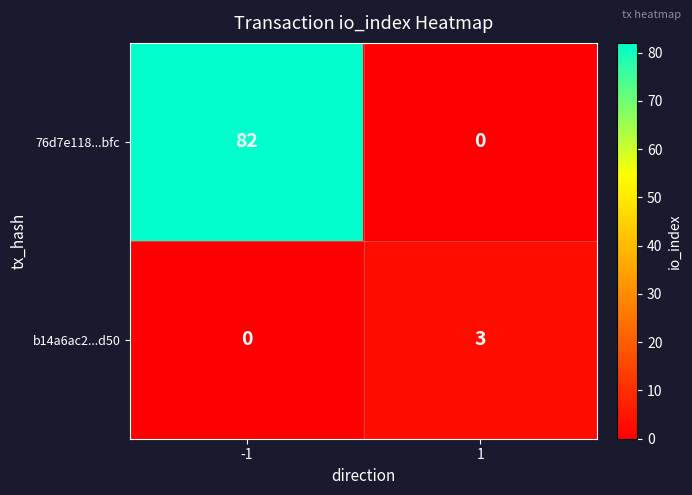

Which series changed the most between -1 and 1?

76d7e118...bfc